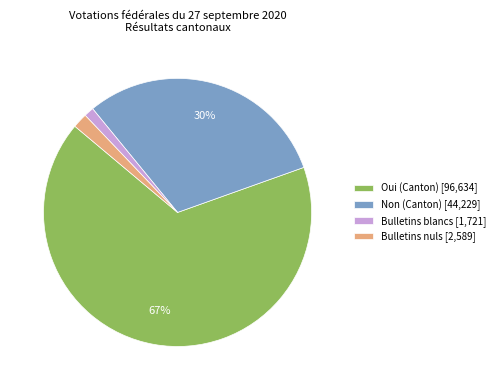

Is it true that Non (Canton) is 22% of the pie?

False